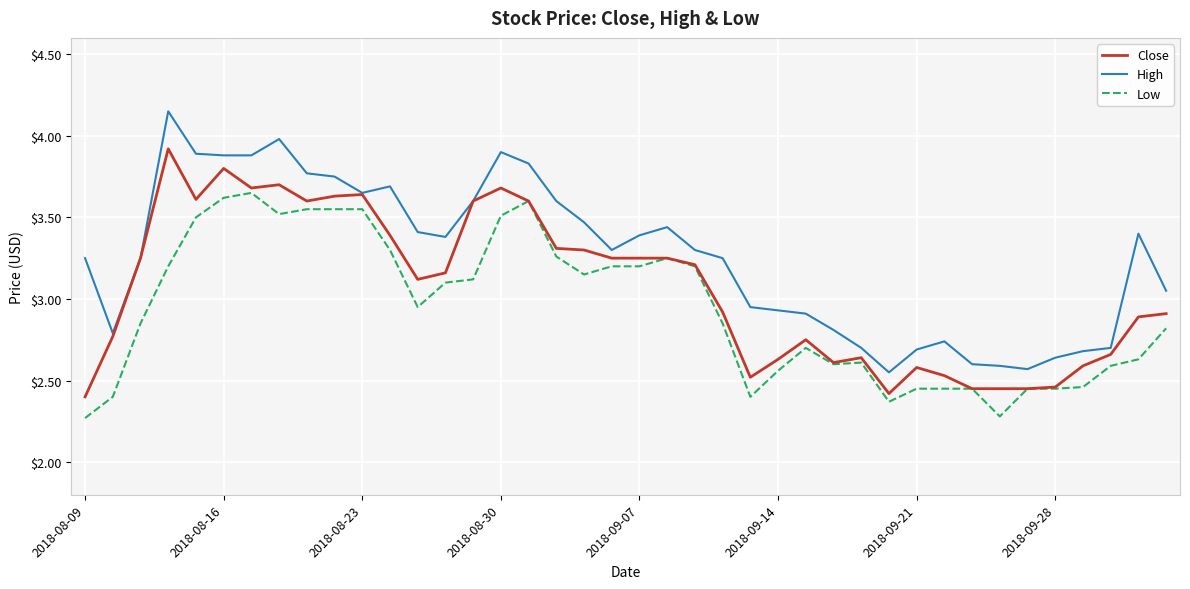

Which series has the widest spread of values?

High